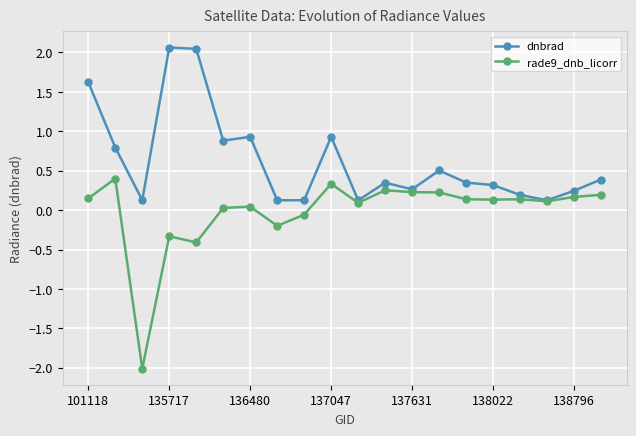

What is the minimum value shown in the chart?

-2.0